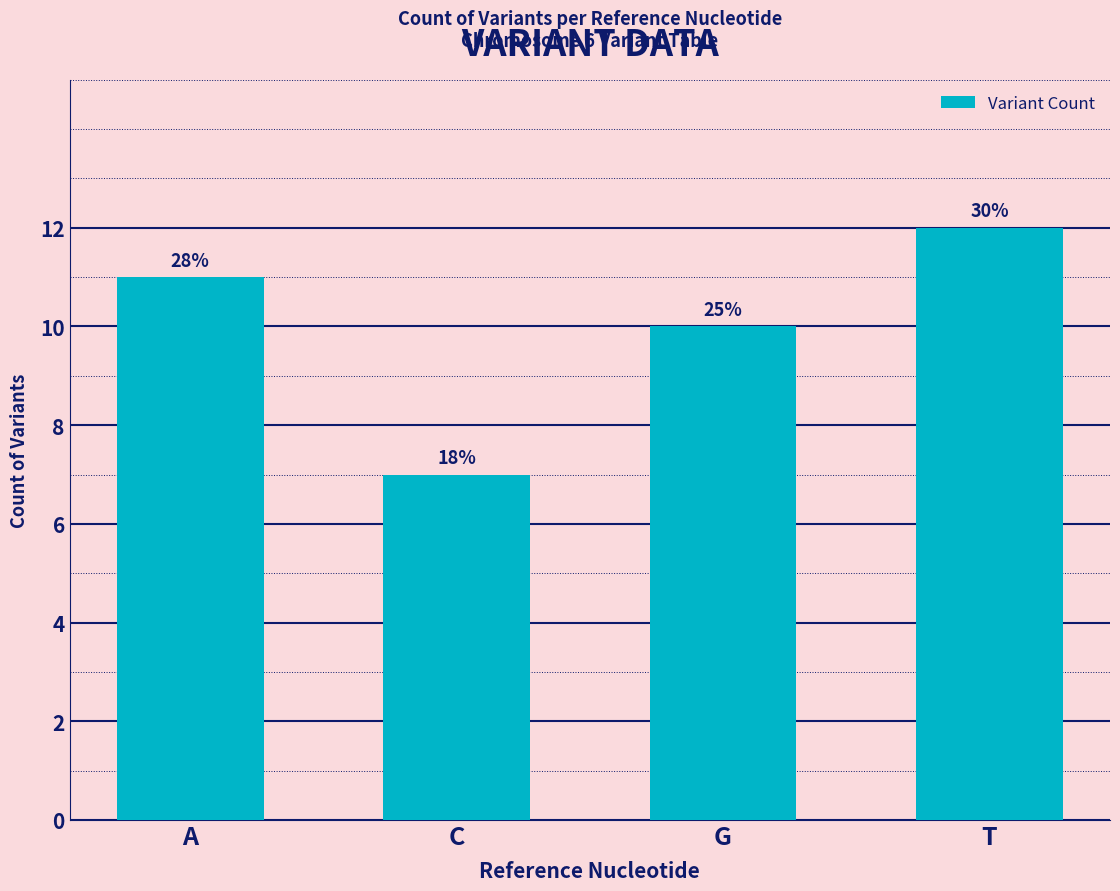

Is it true that the value at G is 4?

False